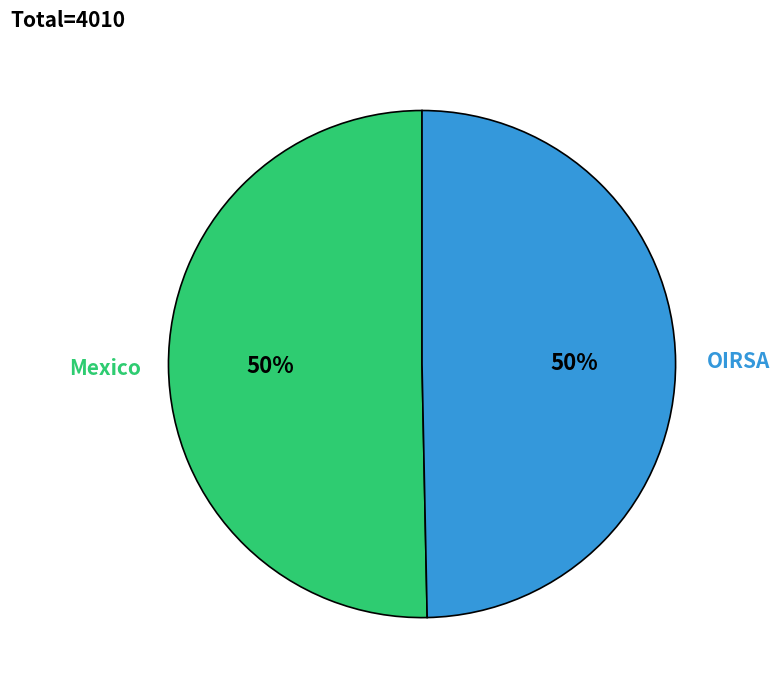

How many segments does this pie chart have?

2